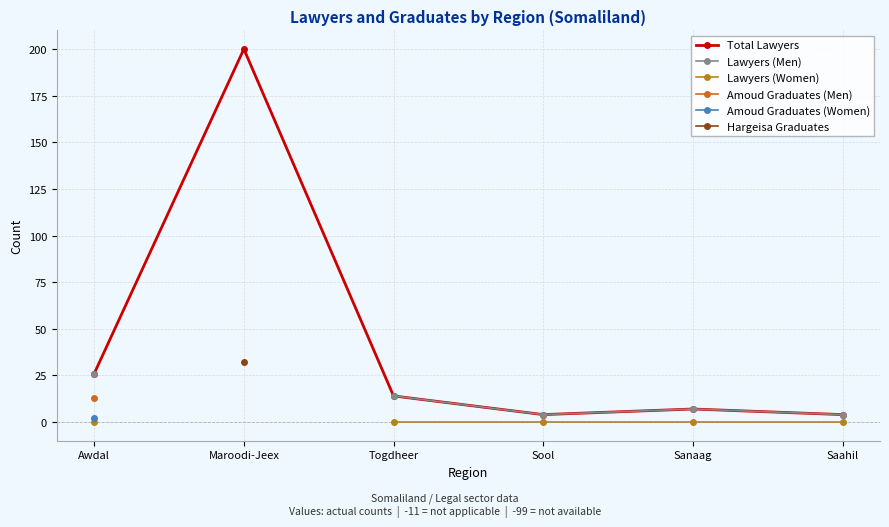

How many lines are shown in the chart?

6